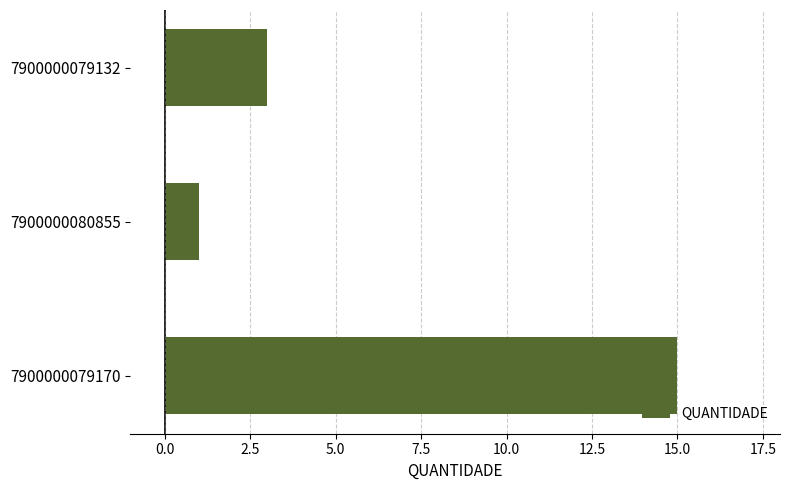

What is the average value?

6